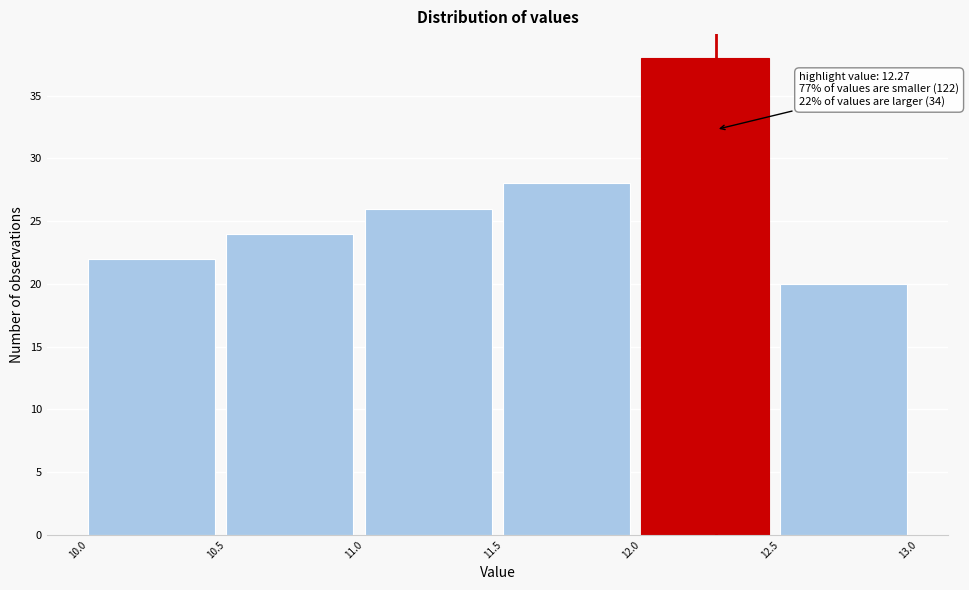

Over which range of the x-axis is the bar tallest?

12.0 to 12.5